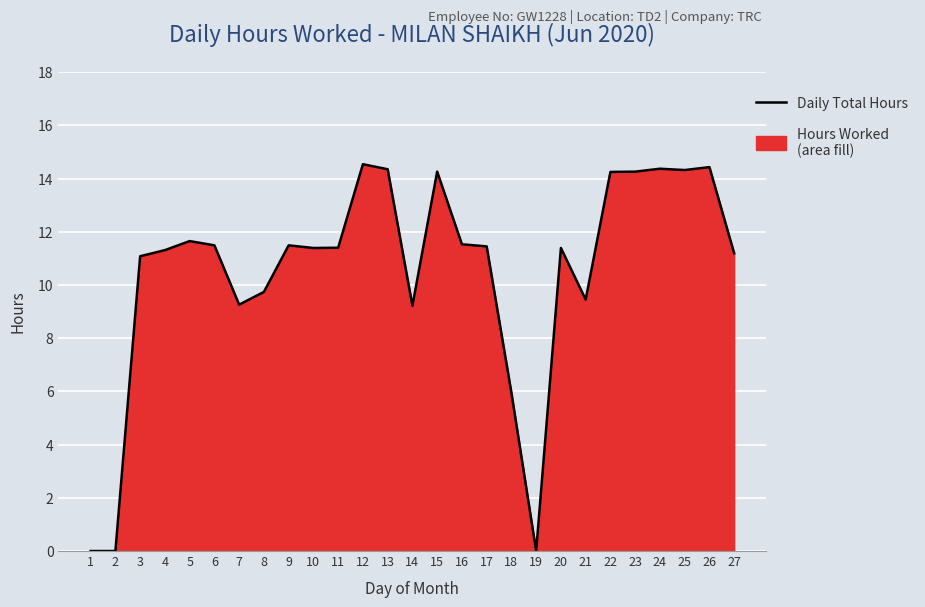

How many lines are shown in the chart?

1